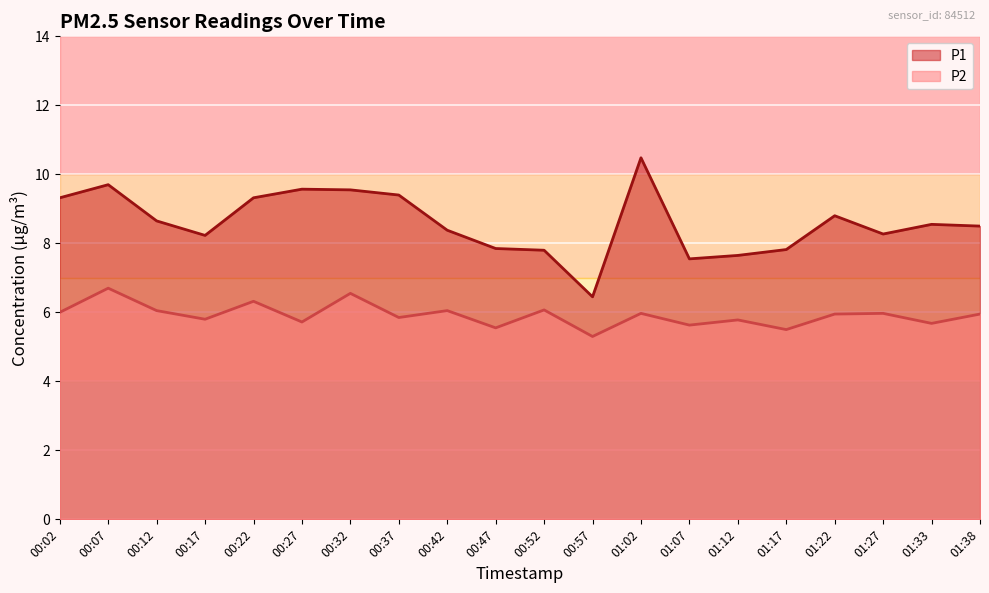

Rank the series by their maximum value, from lowest to highest.

P2, P1